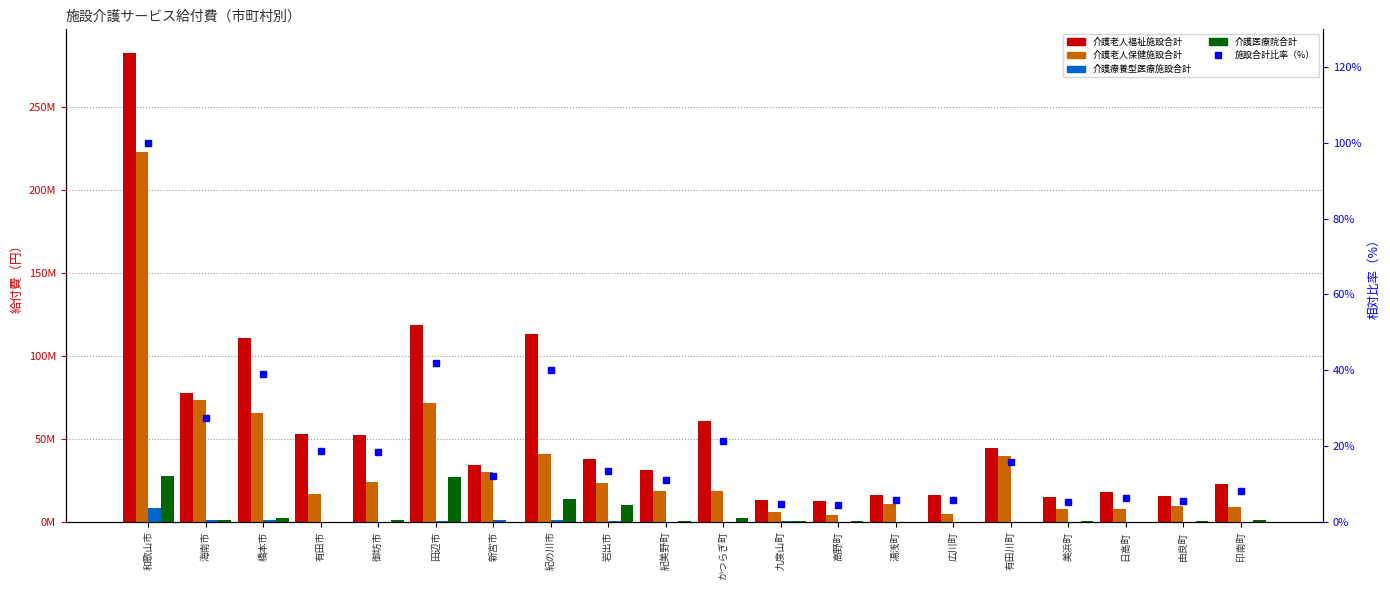

What is the label of the 6th bar from the left?

田辺市